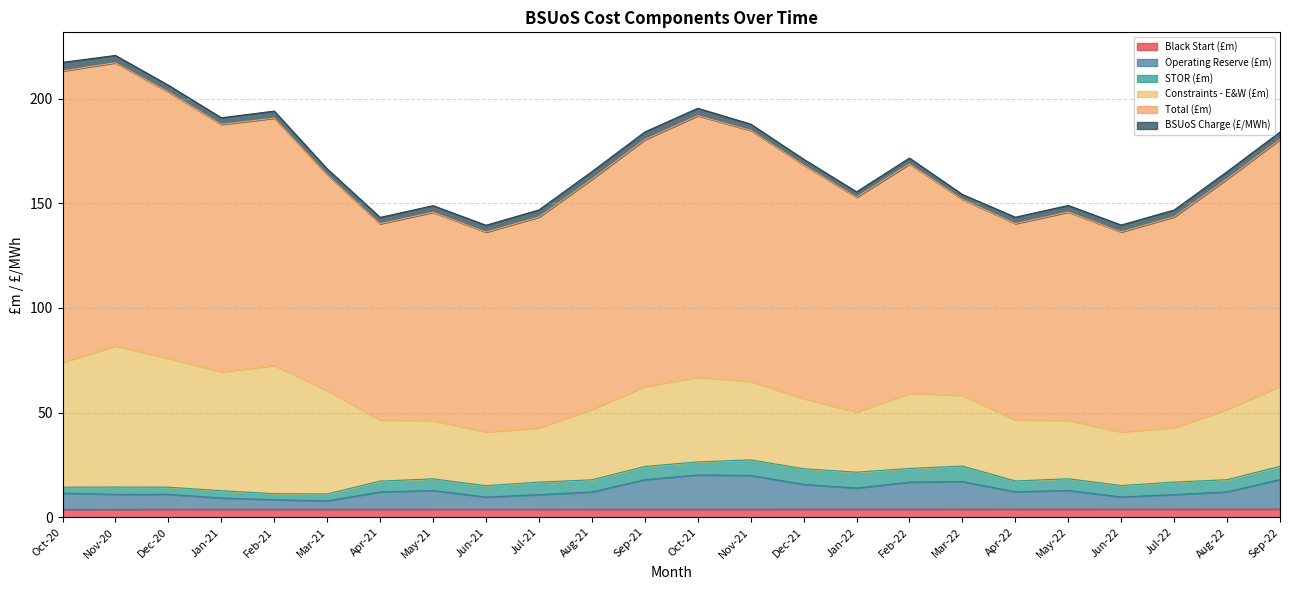

Which category has the highest value in the BSUoS Charge (£/MWh) series?

Oct-20